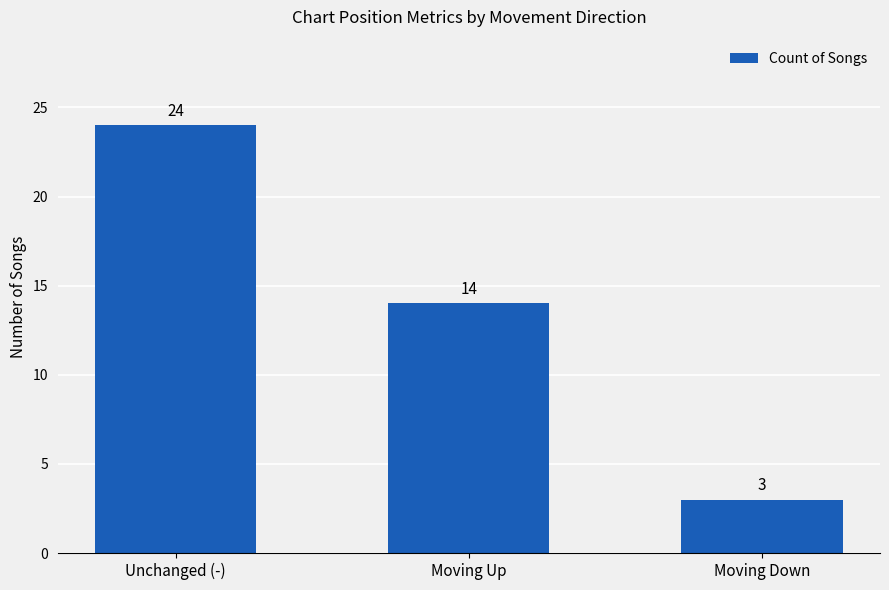

Rank the categories by value from lowest to highest.

Moving Down, Moving Up, Unchanged (-)